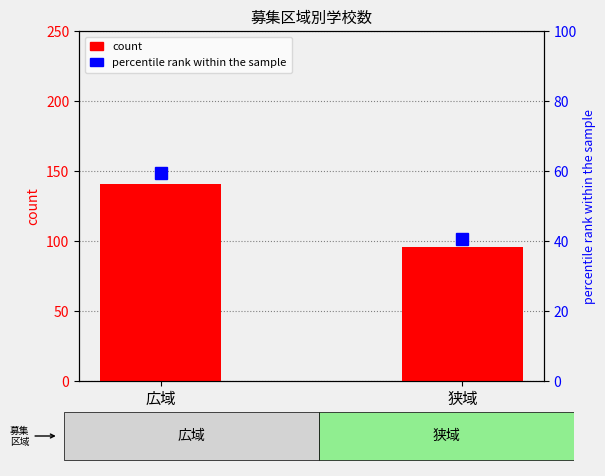

What are all the series names shown in the legend?

count, percentile rank within the sample